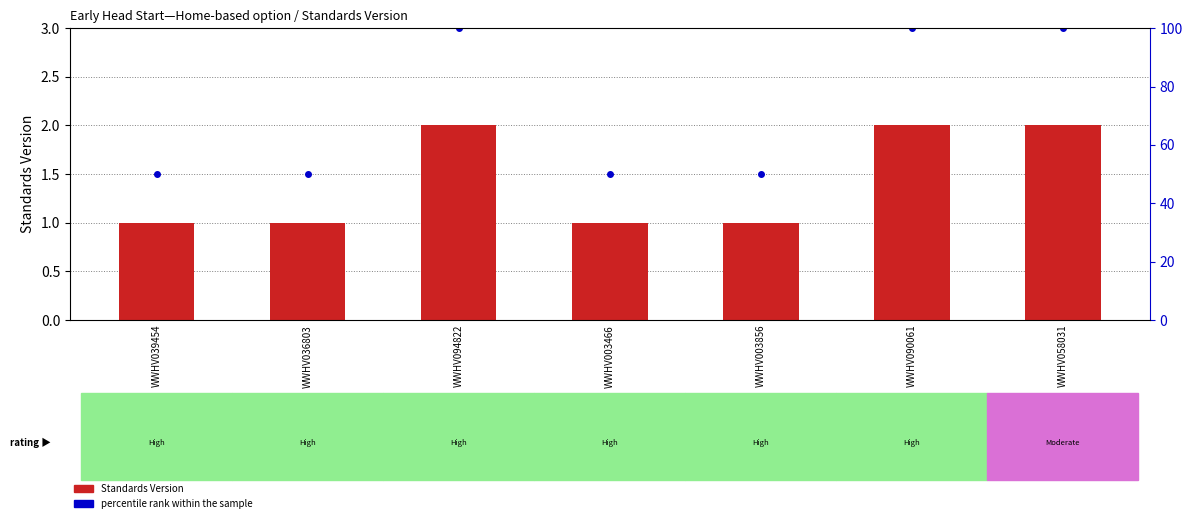

What is the difference between the maximum and second lowest values in the Standards Version series?

1